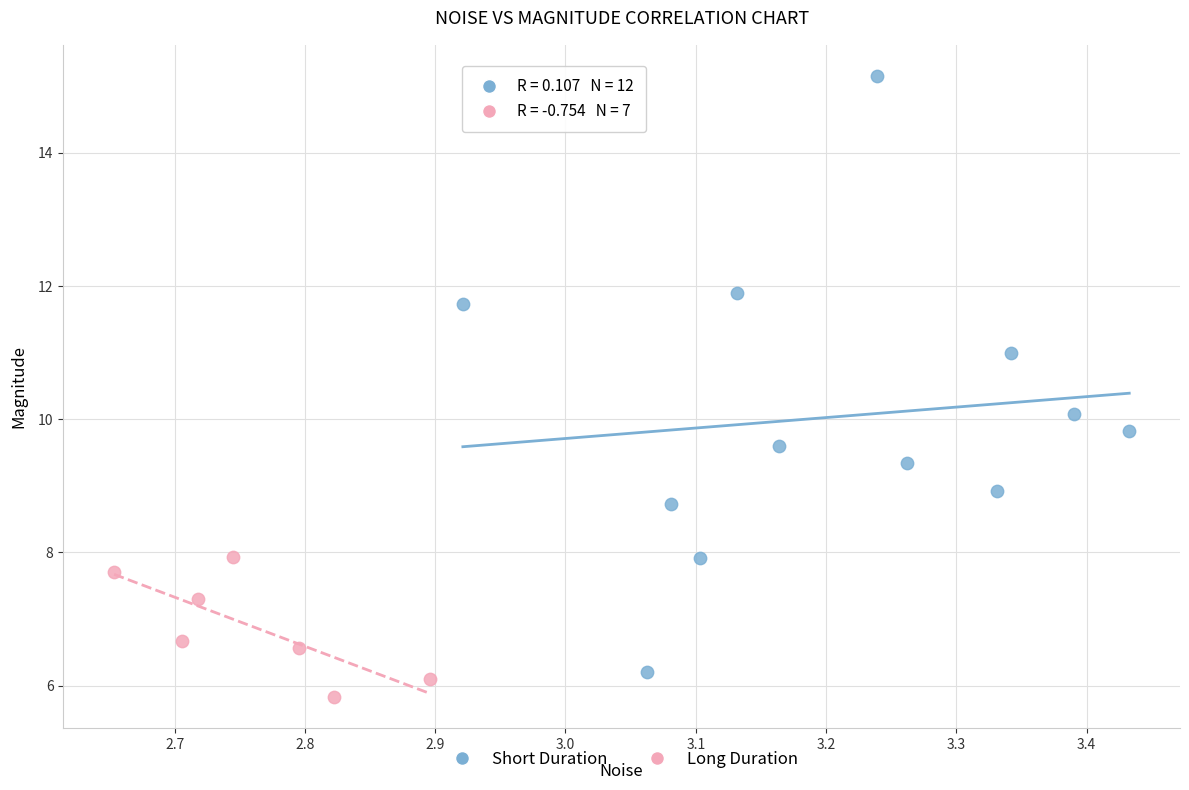

Which series has the widest spread of Y values?

Short Duration